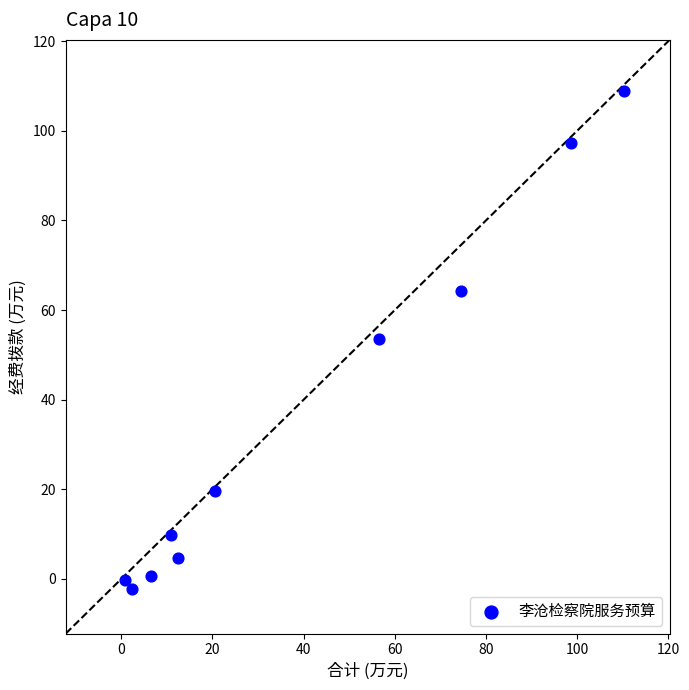

What is the range of Y values (max minus min)?

111.1